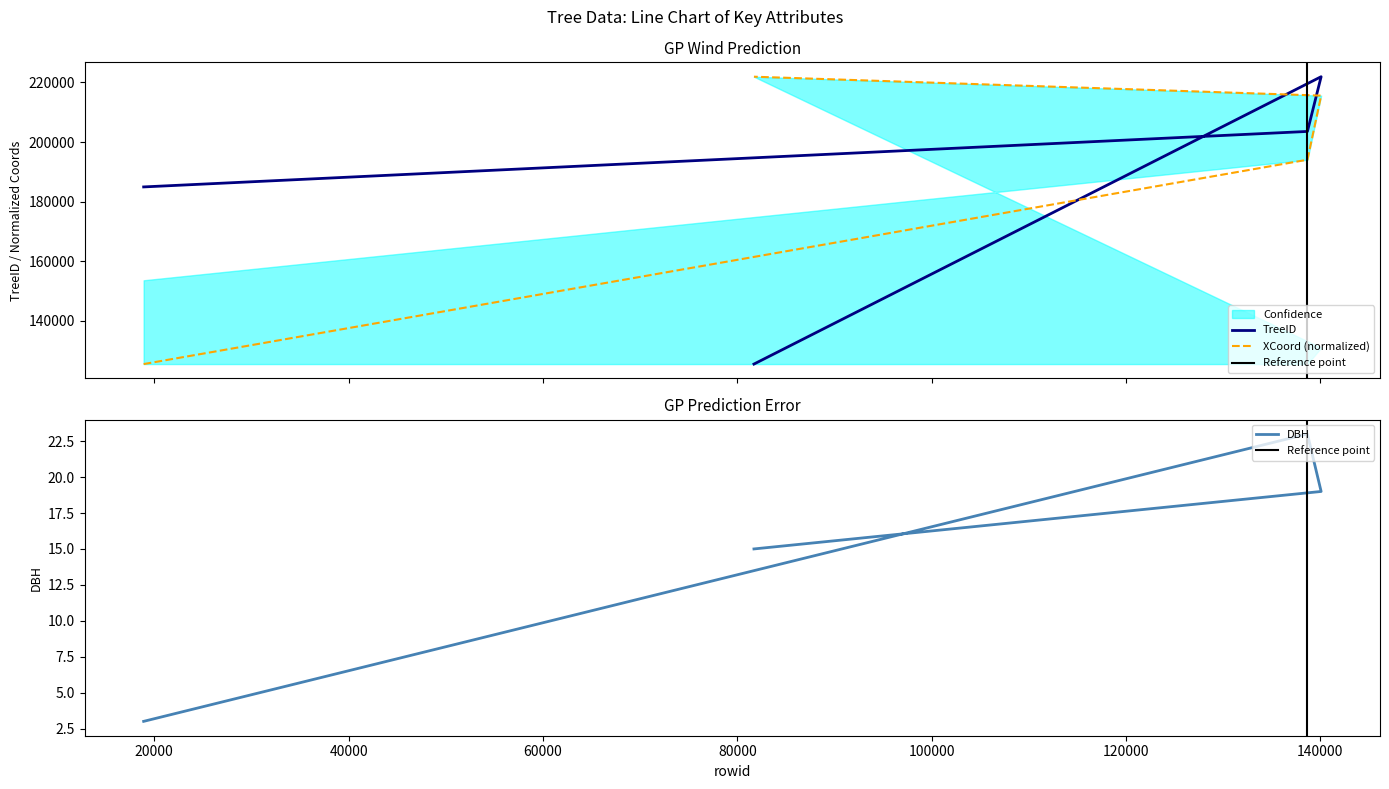

Which series has the largest range (max minus min)?

TreeID